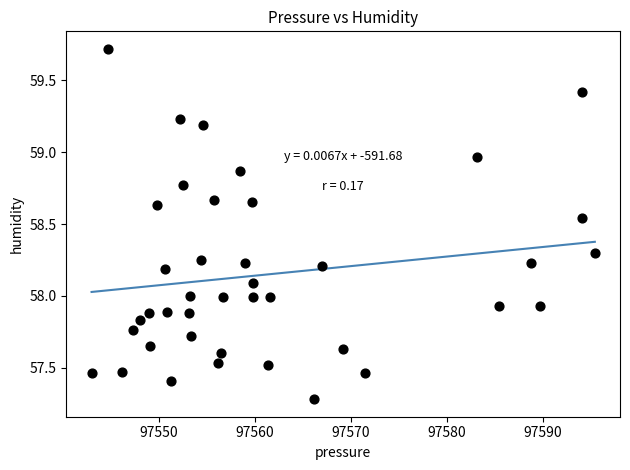

What is the range of X values (max minus min)?

52.4